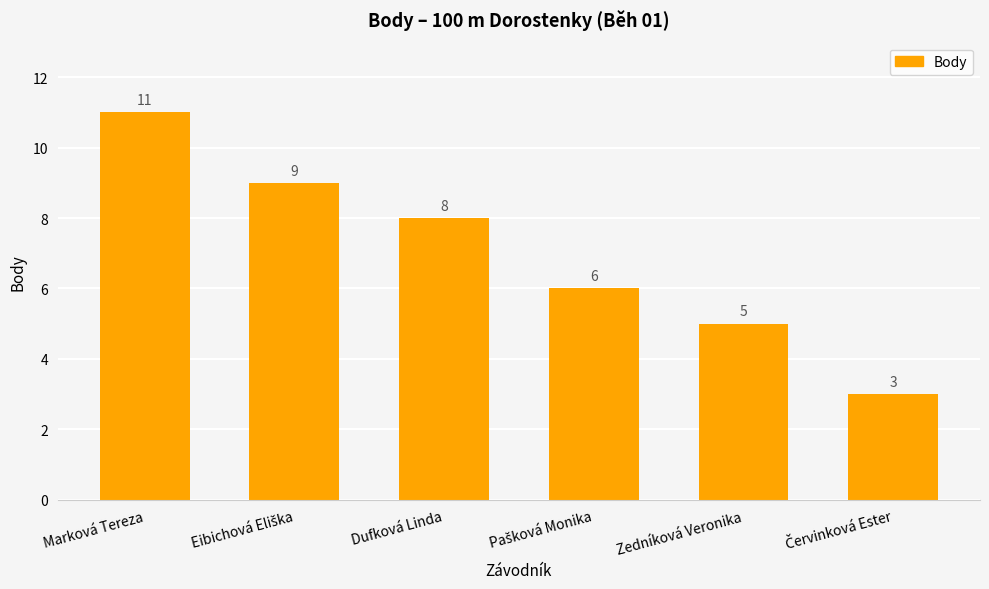

What is the value of the 4th bar from the left?

6